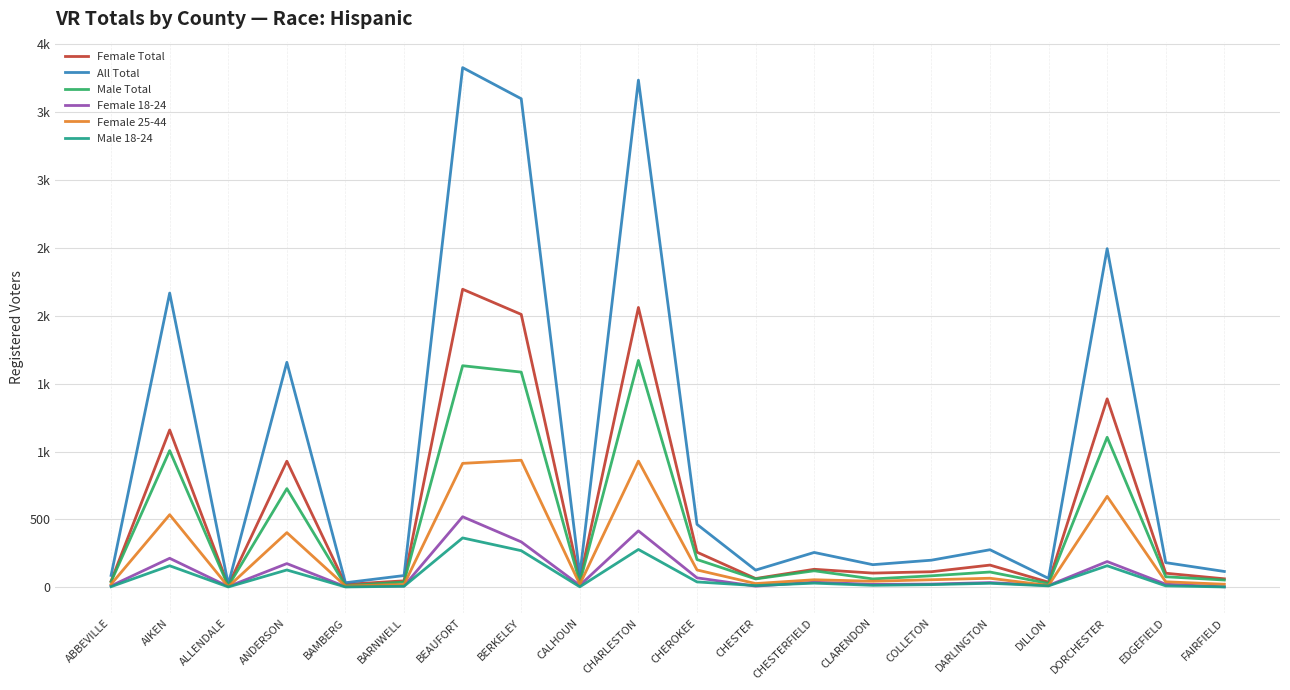

What are all the series names shown in the legend?

Female Total, All Total, Male Total, Female 18-24, Female 25-44, Male 18-24